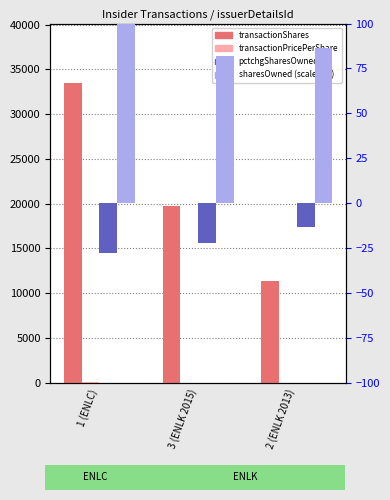

What is the label of the 1st bar from the right?

2 (ENLK 2013)